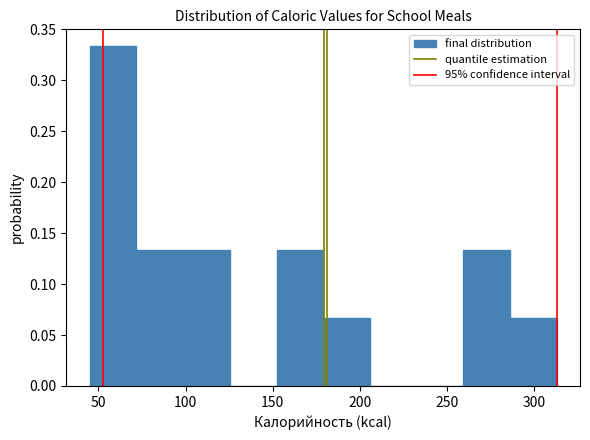

Reading left to right, transcribe this chart: for each bar, give the range it covers on the x-axis and its height. Neither the bar edges nor the heights are printed on the chart, so give them approximately, as read against the axes.

45 to 70: 0.335
70 to 100: 0.135
100 to 125: 0.135
125 to 150: 0
150 to 180: 0.135
180 to 205: 0.065
205 to 230: 0
230 to 260: 0
260 to 285: 0.135
285 to 315: 0.065